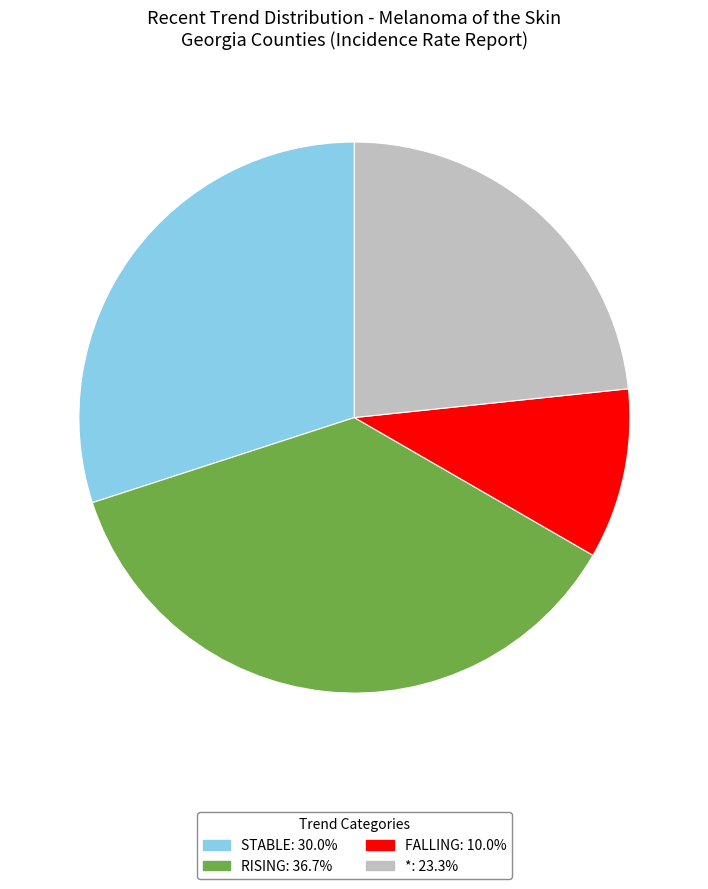

How many slices are in this pie chart?

4